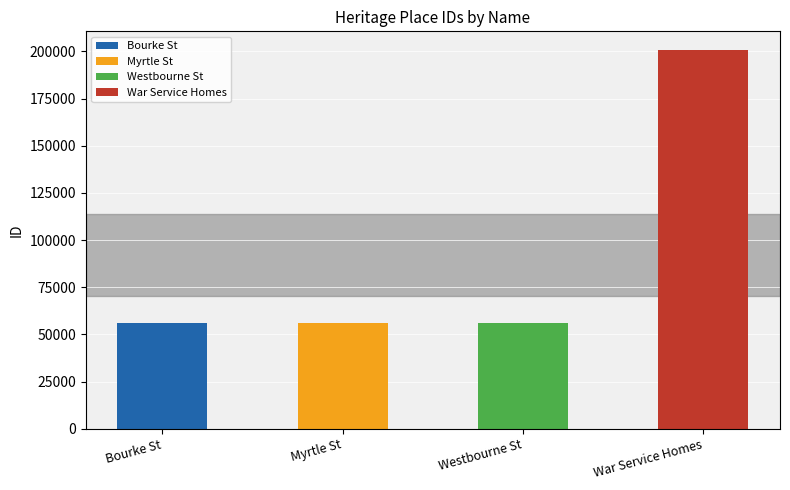

Reading left to right, list all the values displayed in this chart.

56035	56071	56078	200563